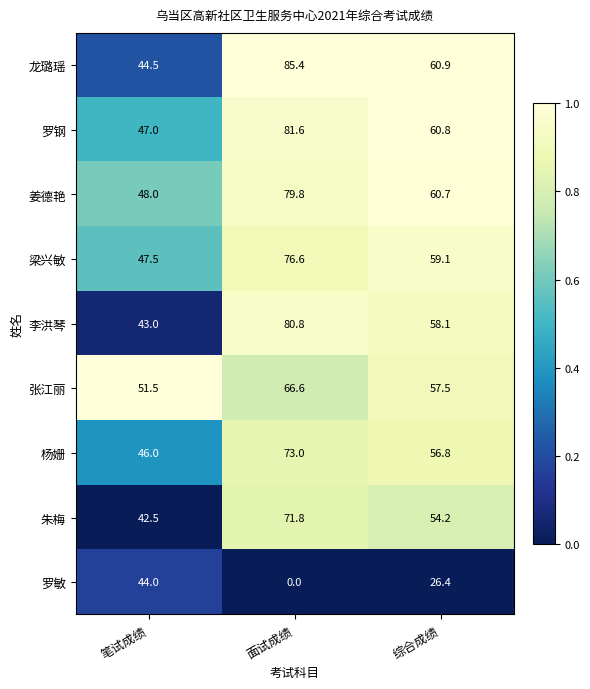

What is the difference between the highest and lowest values at 综合成绩?

34.5